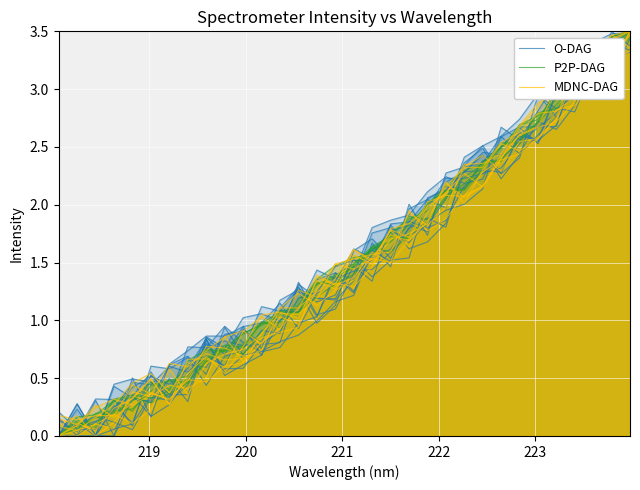

Where is the first local minimum for P2P-DAG?

222